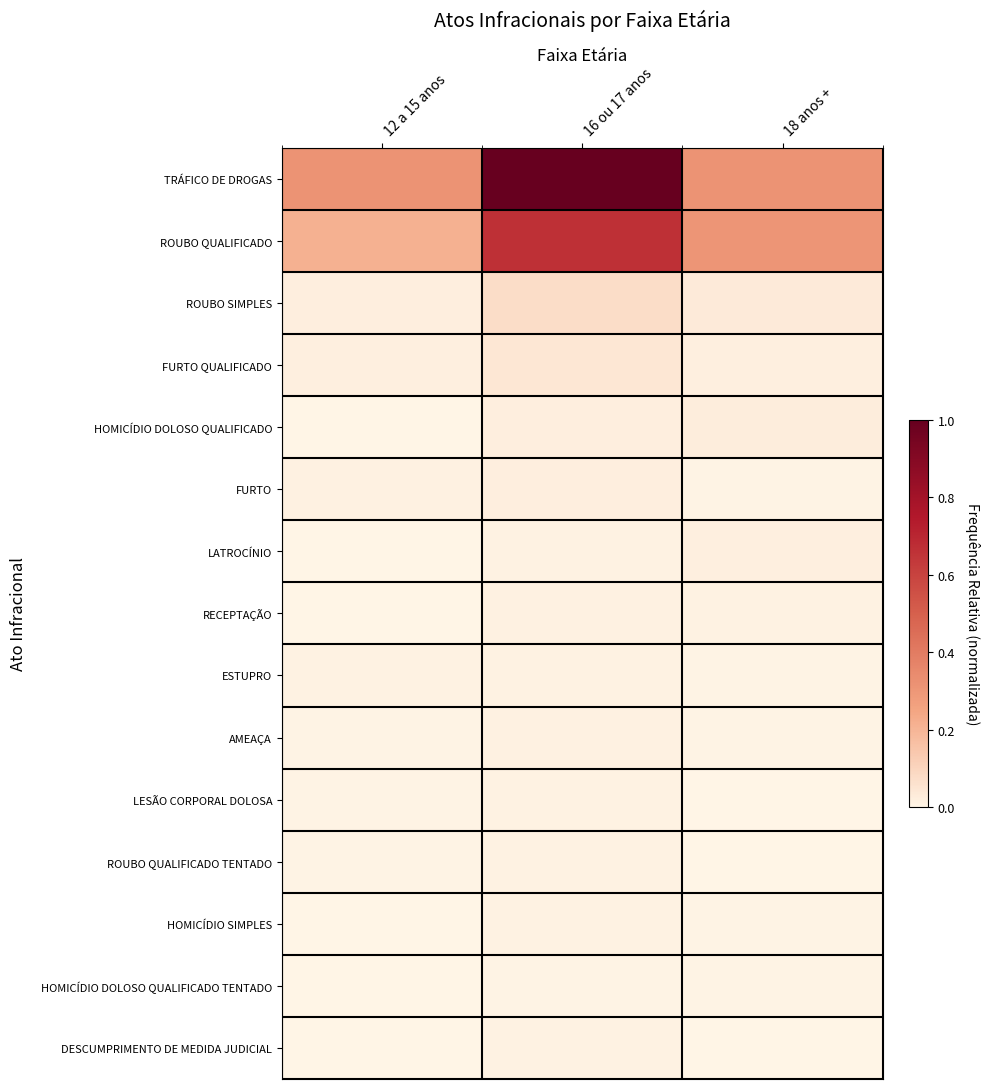

Count the number of categories in the chart.

3